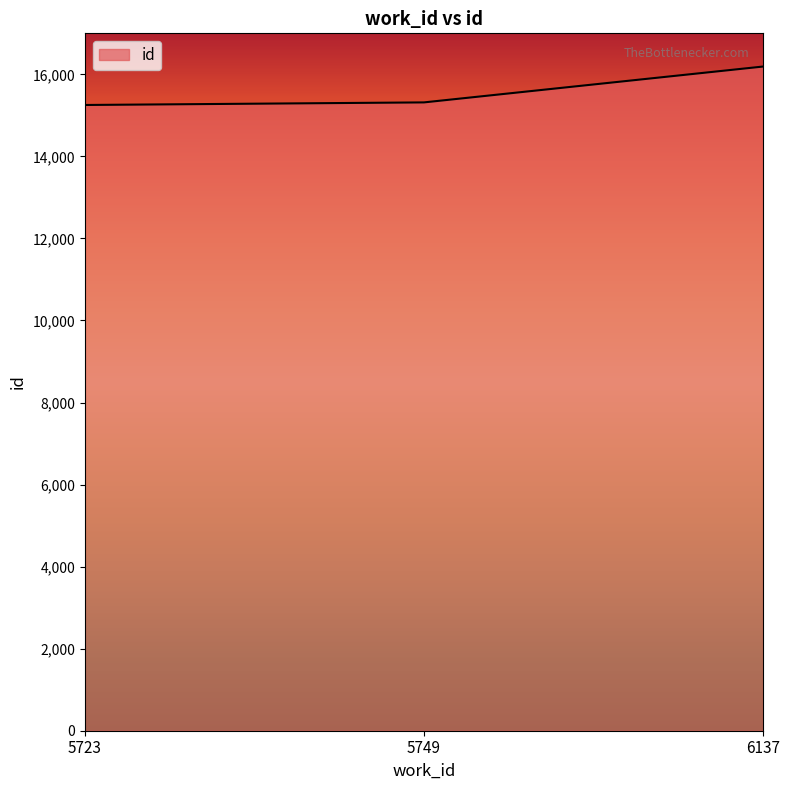

The chart shows a value of 7044 at 5749. True or false?

False